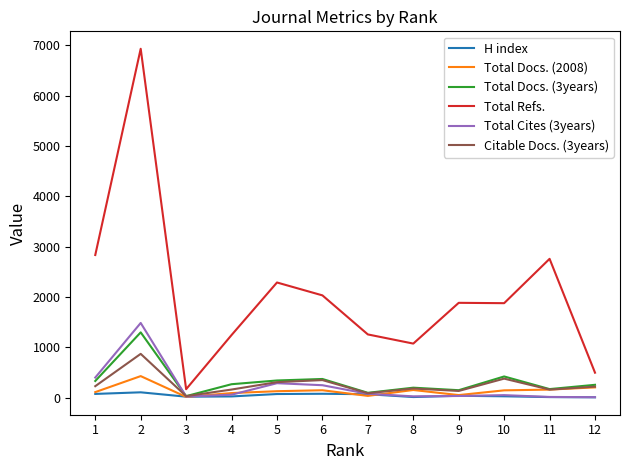

At which category is the sum across all series the highest?

2